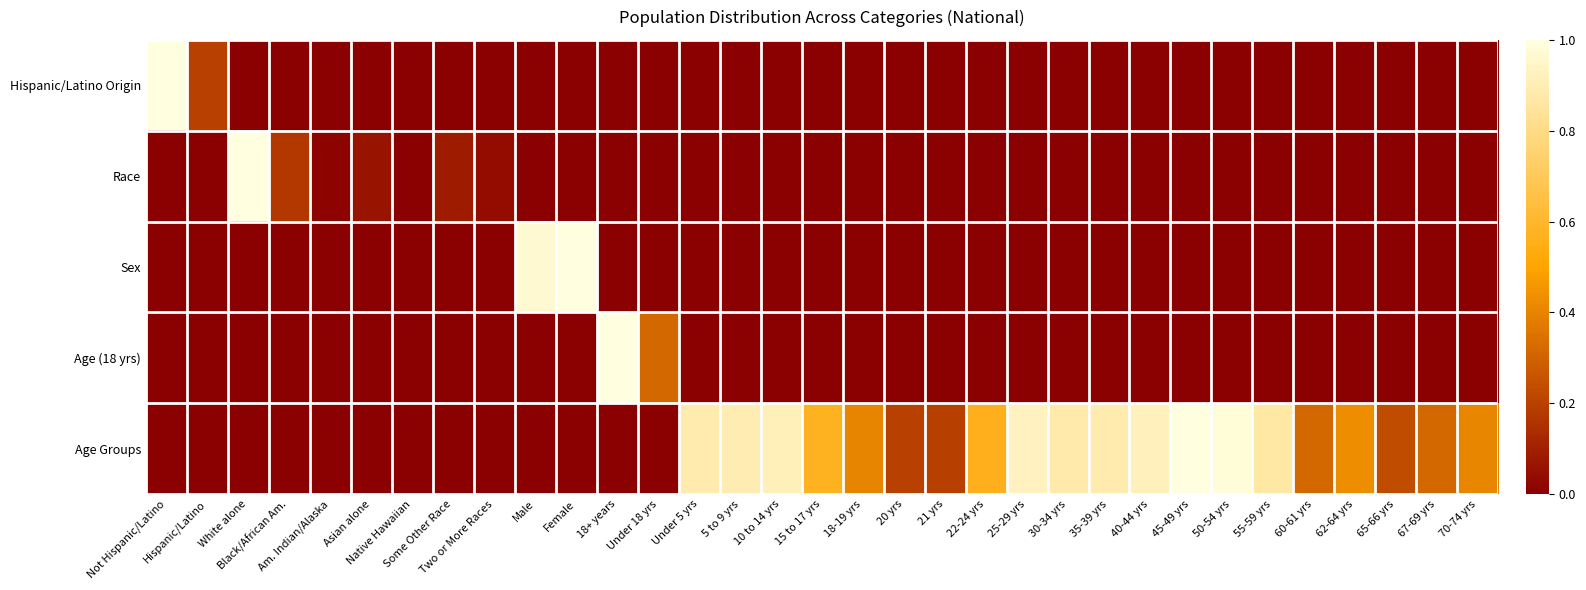

Reading right to left, list all the values displayed in this chart.

Hispanic/Latino Origin: 70-74 yrs=0.0	67-69 yrs=0.0	65-66 yrs=0.0	62-64 yrs=0.0	60-61 yrs=0.0	55-59 yrs=0.0	50-54 yrs=0.0	45-49 yrs=0.0	40-44 yrs=0.0	35-39 yrs=0.0	30-34 yrs=0.0	25-29 yrs=0.0	22-24 yrs=0.0	21 yrs=0.0	20 yrs=0.0	18-19 yrs=0.0	15 to 17 yrs=0.0	10 to 14 yrs=0.0	5 to 9 yrs=0.0	Under 5 yrs=0.0	Under 18 yrs=0.0	18+ years=0.0	Female=0.0	Male=0.0	Two or More Races=0.0	Some Other Race=0.0	Native Hawaiian=0.0	Asian alone=0.0	Am. Indian/Alaska=0.0	Black/African Am.=0.0	White alone=0.0	Hispanic/Latino=0.2	Not Hispanic/Latino=1.0
Race: 70-74 yrs=0.0	67-69 yrs=0.0	65-66 yrs=0.0	62-64 yrs=0.0	60-61 yrs=0.0	55-59 yrs=0.0	50-54 yrs=0.0	45-49 yrs=0.0	40-44 yrs=0.0	35-39 yrs=0.0	30-34 yrs=0.0	25-29 yrs=0.0	22-24 yrs=0.0	21 yrs=0.0	20 yrs=0.0	18-19 yrs=0.0	15 to 17 yrs=0.0	10 to 14 yrs=0.0	5 to 9 yrs=0.0	Under 5 yrs=0.0	Under 18 yrs=0.0	18+ years=0.0	Female=0.0	Male=0.0	Two or More Races=0.0	Some Other Race=0.1	Native Hawaiian=0.0	Asian alone=0.1	Am. Indian/Alaska=0.0	Black/African Am.=0.2	White alone=1.0	Hispanic/Latino=0.0	Not Hispanic/Latino=0.0
Sex: 70-74 yrs=0.0	67-69 yrs=0.0	65-66 yrs=0.0	62-64 yrs=0.0	60-61 yrs=0.0	55-59 yrs=0.0	50-54 yrs=0.0	45-49 yrs=0.0	40-44 yrs=0.0	35-39 yrs=0.0	30-34 yrs=0.0	25-29 yrs=0.0	22-24 yrs=0.0	21 yrs=0.0	20 yrs=0.0	18-19 yrs=0.0	15 to 17 yrs=0.0	10 to 14 yrs=0.0	5 to 9 yrs=0.0	Under 5 yrs=0.0	Under 18 yrs=0.0	18+ years=0.0	Female=1.0	Male=1.0	Two or More Races=0.0	Some Other Race=0.0	Native Hawaiian=0.0	Asian alone=0.0	Am. Indian/Alaska=0.0	Black/African Am.=0.0	White alone=0.0	Hispanic/Latino=0.0	Not Hispanic/Latino=0.0
Age (18 yrs): 70-74 yrs=0.0	67-69 yrs=0.0	65-66 yrs=0.0	62-64 yrs=0.0	60-61 yrs=0.0	55-59 yrs=0.0	50-54 yrs=0.0	45-49 yrs=0.0	40-44 yrs=0.0	35-39 yrs=0.0	30-34 yrs=0.0	25-29 yrs=0.0	22-24 yrs=0.0	21 yrs=0.0	20 yrs=0.0	18-19 yrs=0.0	15 to 17 yrs=0.0	10 to 14 yrs=0.0	5 to 9 yrs=0.0	Under 5 yrs=0.0	Under 18 yrs=0.3	18+ years=1.0	Female=0.0	Male=0.0	Two or More Races=0.0	Some Other Race=0.0	Native Hawaiian=0.0	Asian alone=0.0	Am. Indian/Alaska=0.0	Black/African Am.=0.0	White alone=0.0	Hispanic/Latino=0.0	Not Hispanic/Latino=0.0
Age Groups: 70-74 yrs=0.4	67-69 yrs=0.3	65-66 yrs=0.2	62-64 yrs=0.4	60-61 yrs=0.3	55-59 yrs=0.9	50-54 yrs=1.0	45-49 yrs=1.0	40-44 yrs=0.9	35-39 yrs=0.9	30-34 yrs=0.9	25-29 yrs=0.9	22-24 yrs=0.6	21 yrs=0.2	20 yrs=0.2	18-19 yrs=0.4	15 to 17 yrs=0.6	10 to 14 yrs=0.9	5 to 9 yrs=0.9	Under 5 yrs=0.9	Under 18 yrs=0.0	18+ years=0.0	Female=0.0	Male=0.0	Two or More Races=0.0	Some Other Race=0.0	Native Hawaiian=0.0	Asian alone=0.0	Am. Indian/Alaska=0.0	Black/African Am.=0.0	White alone=0.0	Hispanic/Latino=0.0	Not Hispanic/Latino=0.0